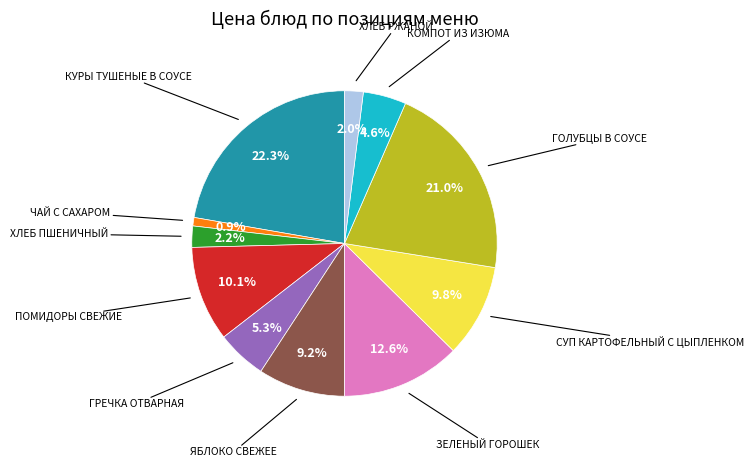

Is there any slice that represents more than half of the pie?

No